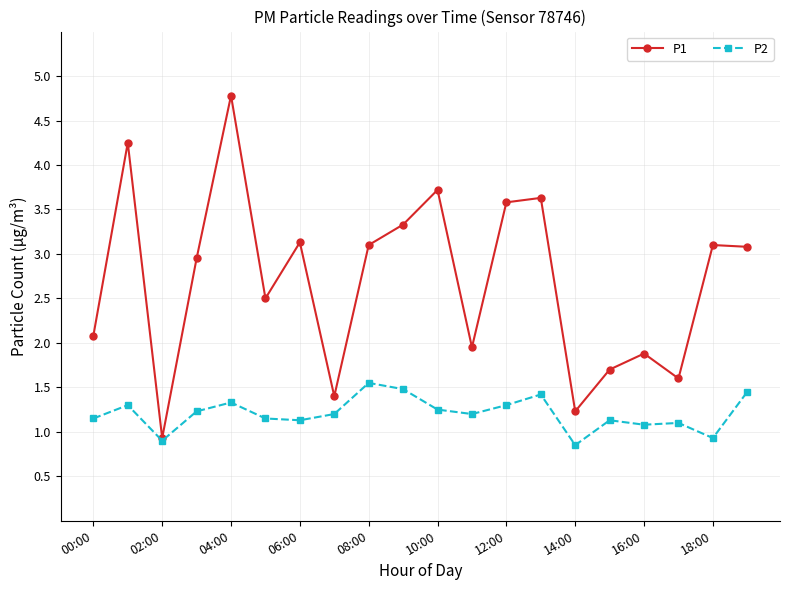

What is the maximum value shown in the chart?

4.8